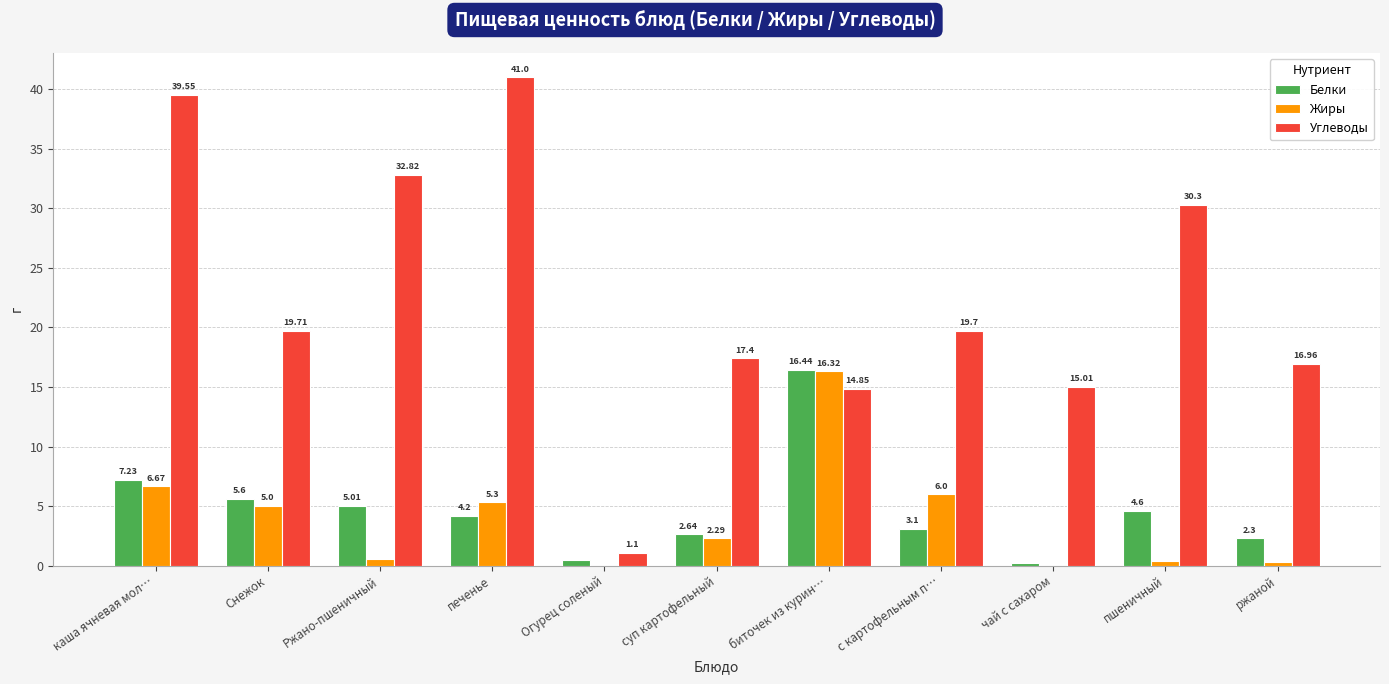

What is the average value of the Белки series?

4.7